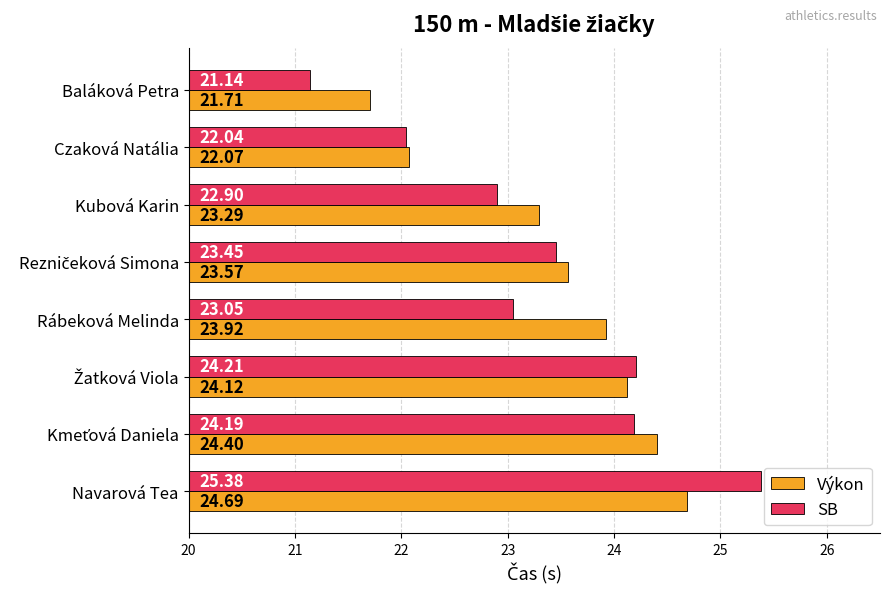

How many values in the SB series are below 23?

3